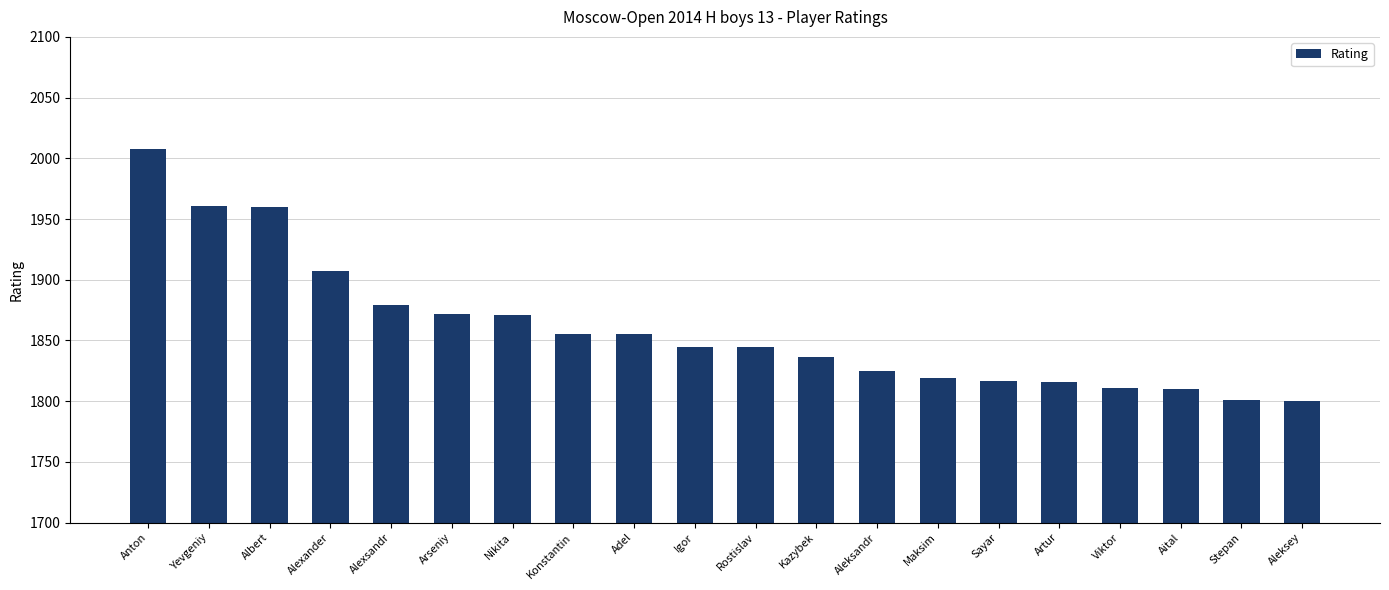

At which category does the chart reach its peak across all series?

Anton